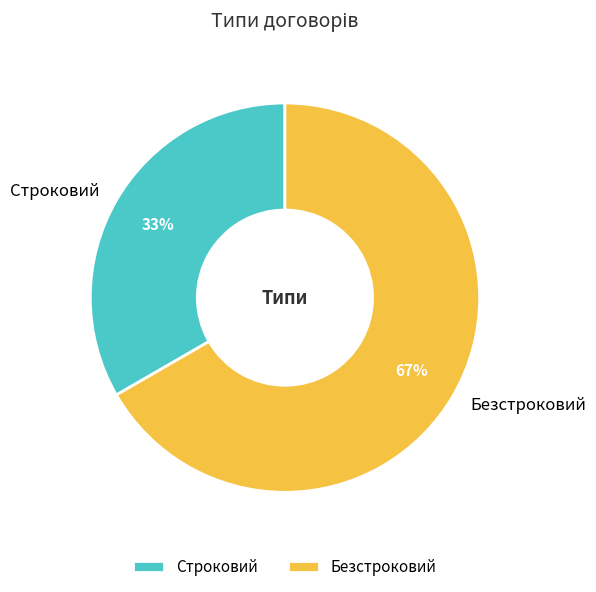

Count the number of slices in the pie.

2